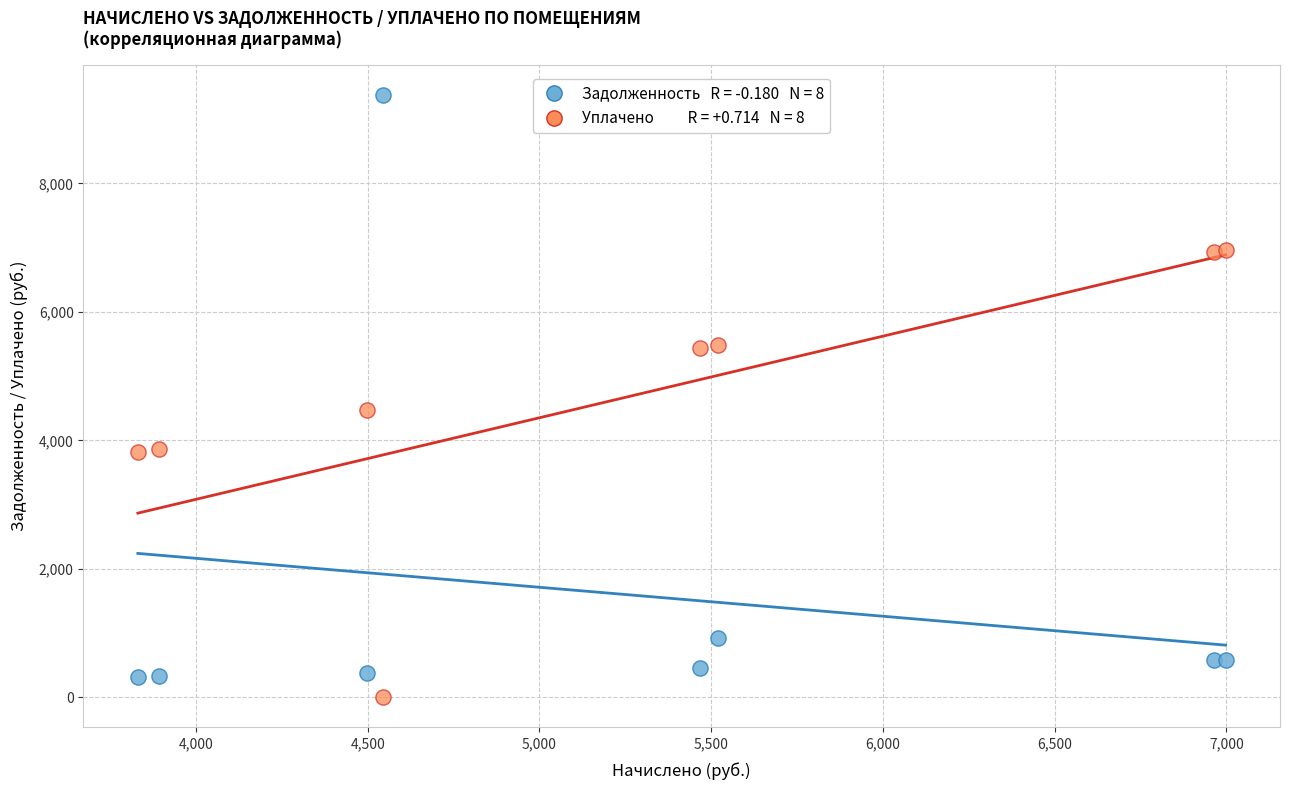

Across all series, what Y value is closest to 4688?

4476.6